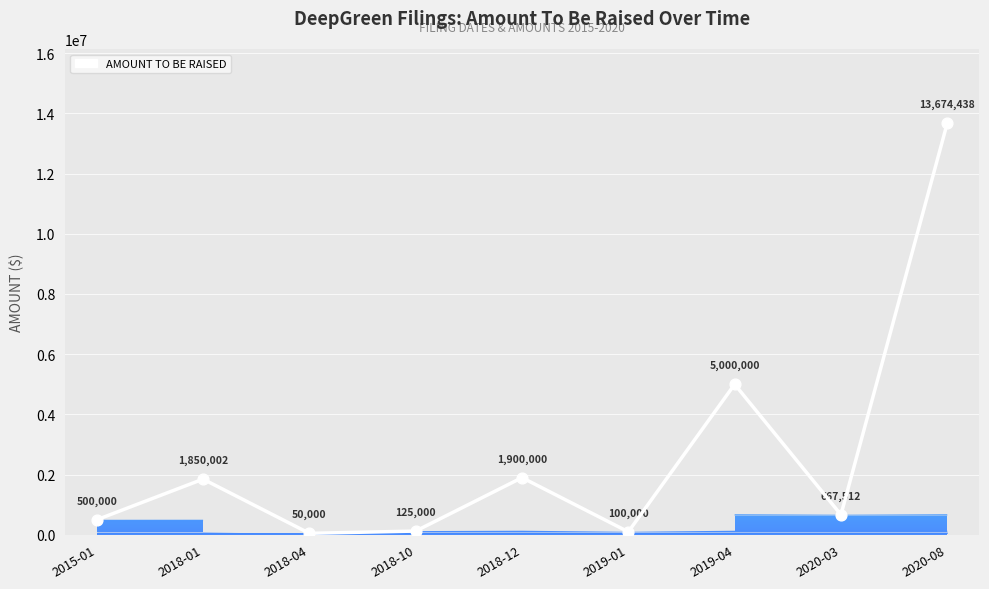

What is the change in value from 2018-01 to 2018-12?

+49998